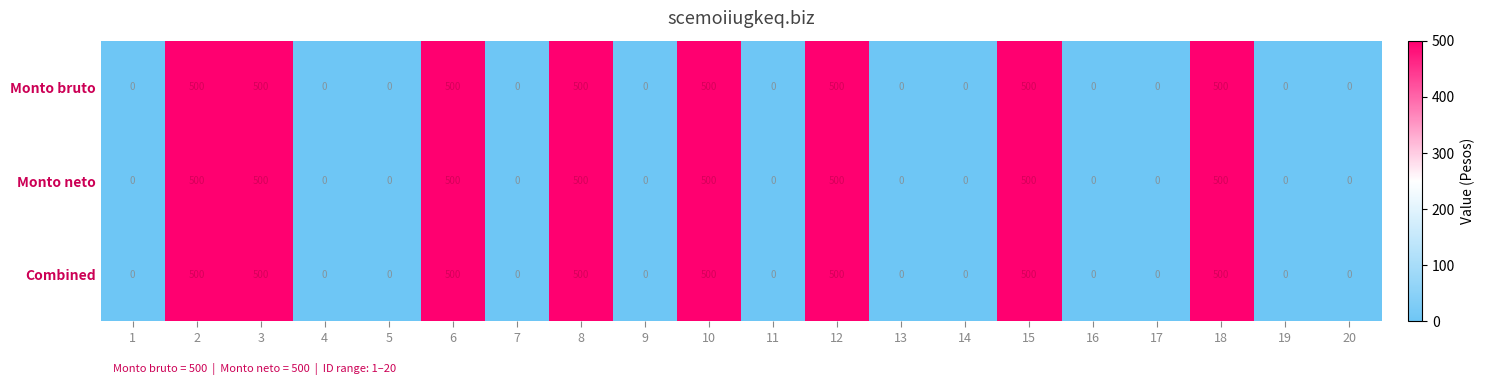

The value of Monto neto at 3 is 500. True or false?

True